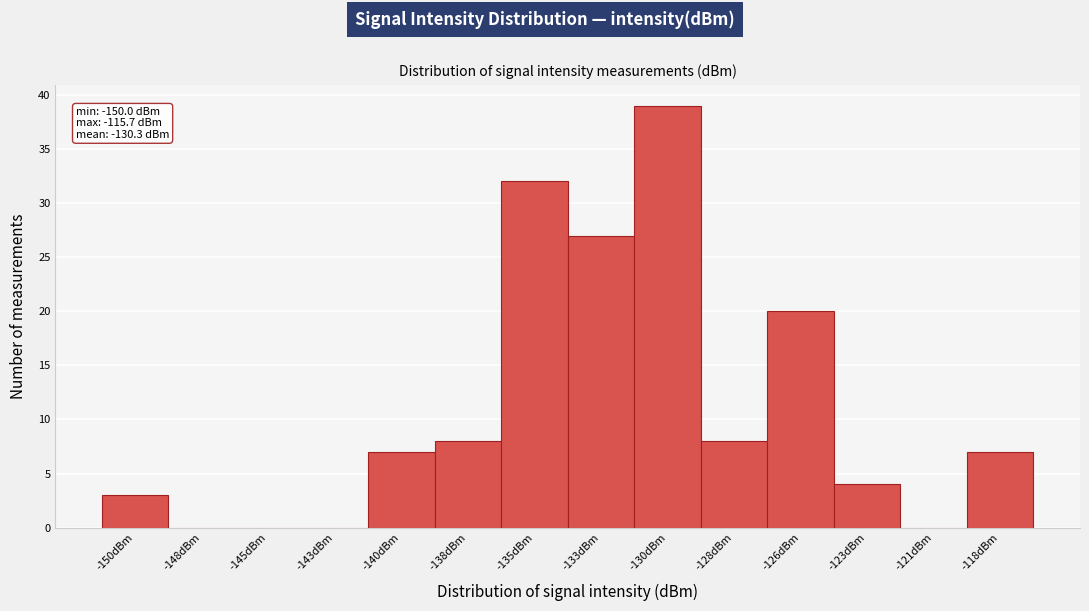

Reading left to right, what are all the values shown in this chart?

-150dBm=3	-148dBm=0	-145dBm=0	-143dBm=0	-140dBm=7	-138dBm=8	-135dBm=32	-133dBm=27	-130dBm=39	-128dBm=8	-126dBm=20	-123dBm=4	-121dBm=0	-118dBm=7